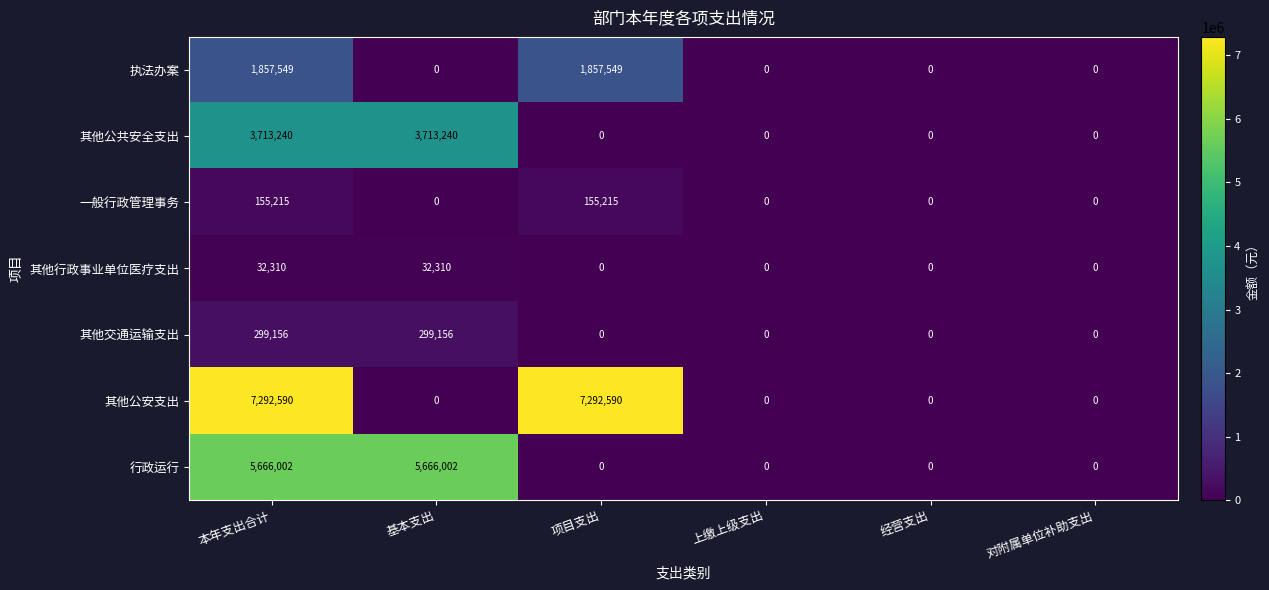

Rank the series by their maximum value, from lowest to highest.

其他行政事业单位医疗支出, 一般行政管理事务, 其他交通运输支出, 执法办案, 其他公共安全支出, 行政运行, 其他公安支出